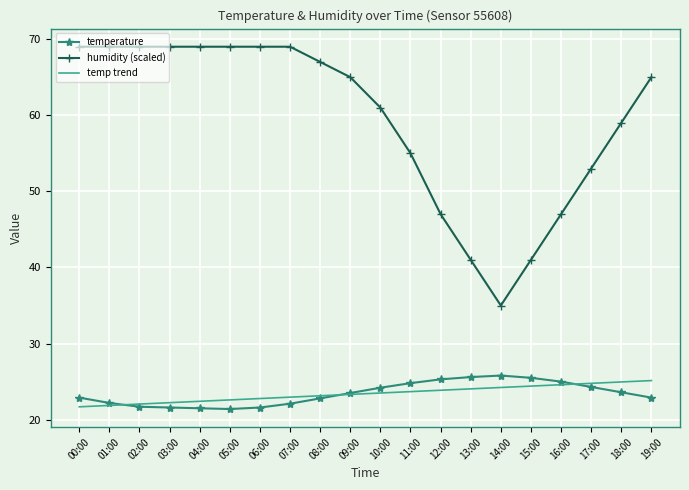

What is the average value of the temperature series?

23.4